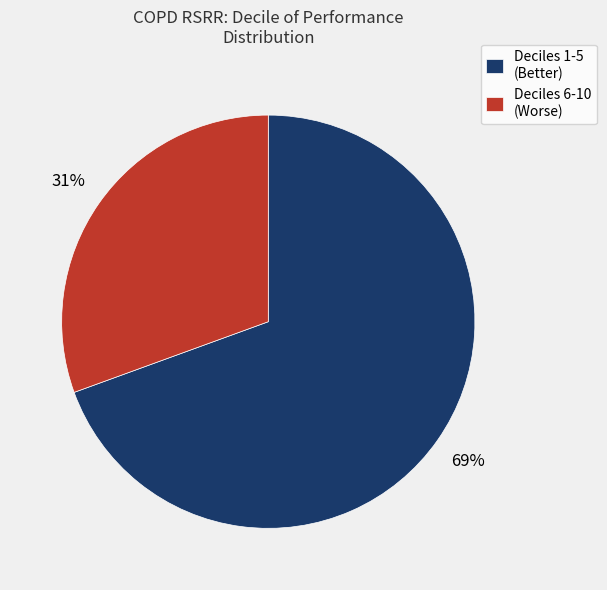

Approximately how many times larger is the value at Deciles 6-10 (Worse) compared to Deciles 1-5 (Better)?

0.4